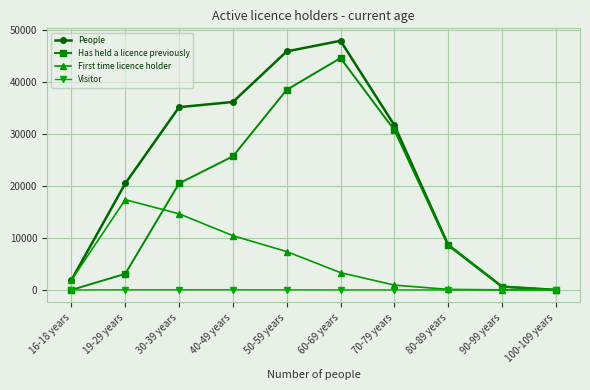

At which label does Has held a licence previously reach its peak?

60-69 years